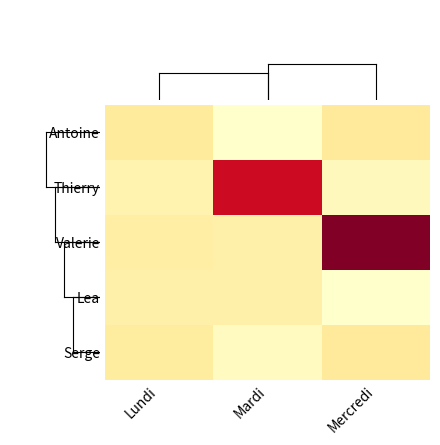

What is the total value across all series at Mercredi?

21.0